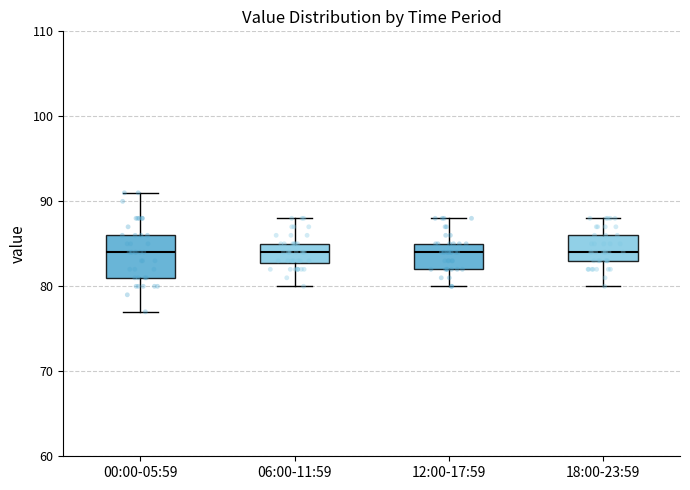

Comparing the boxes themselves (not the whiskers), which one is the tallest?

00:00-05:59